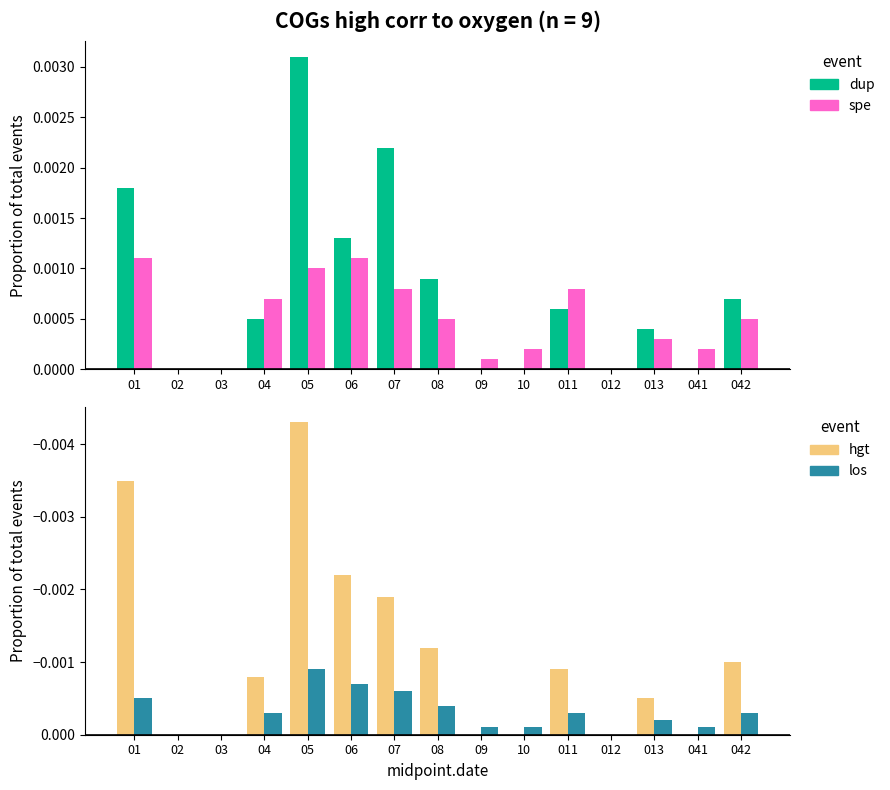

Count the number of categories in the chart.

15